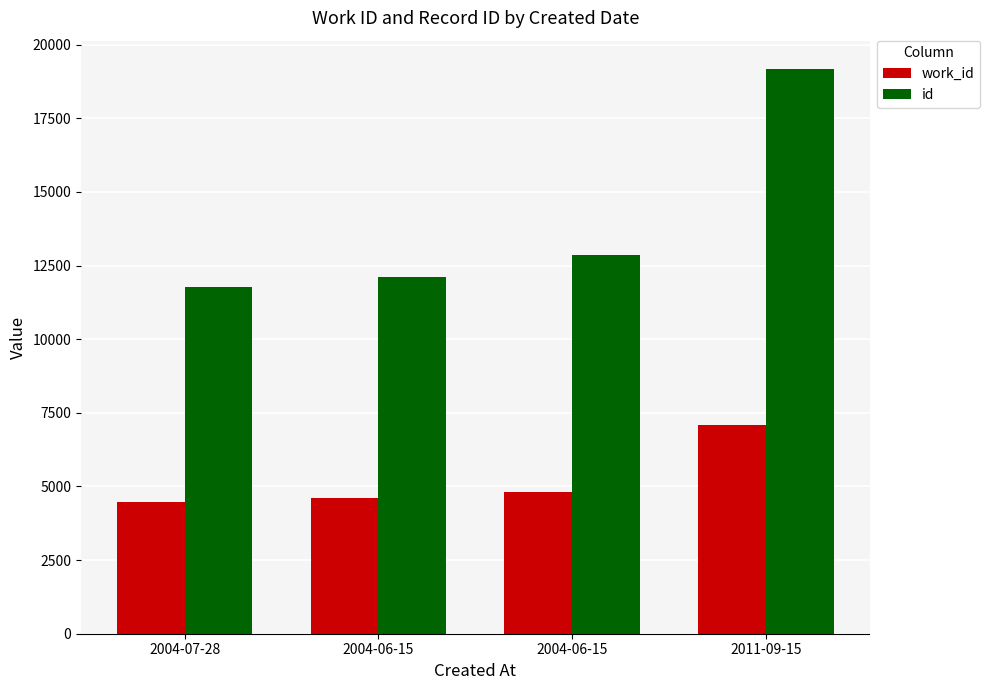

What are all the series names shown in the legend?

work_id, id